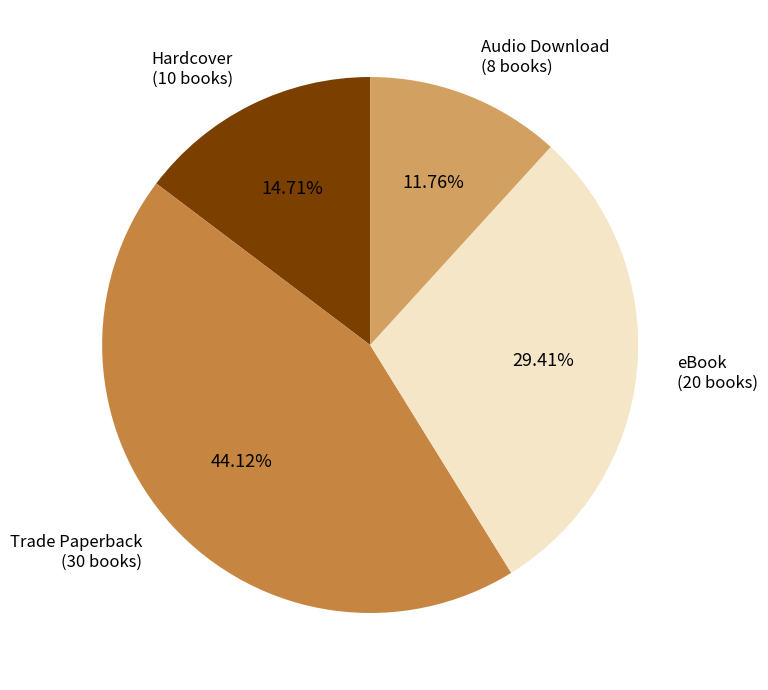

How many segments does this pie chart have?

4